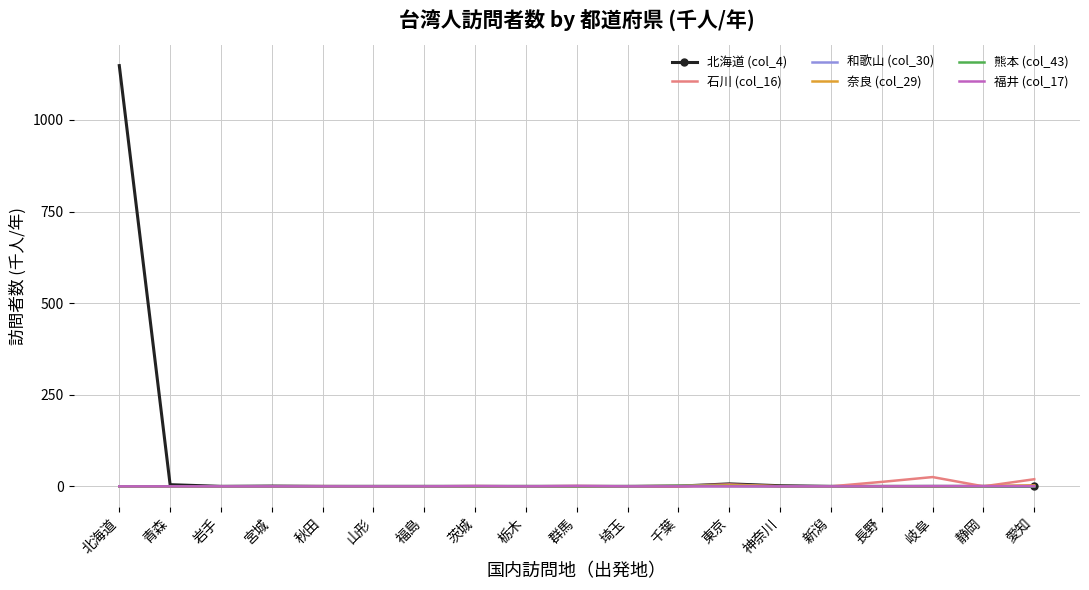

At which category is the sum across all series the highest?

北海道